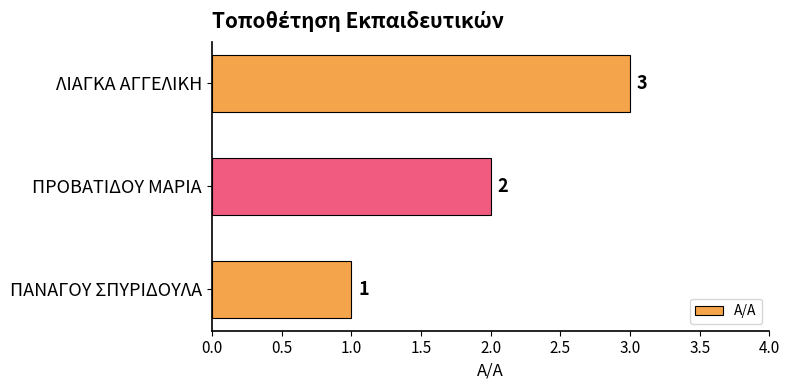

How many values are between 1 and 3?

3